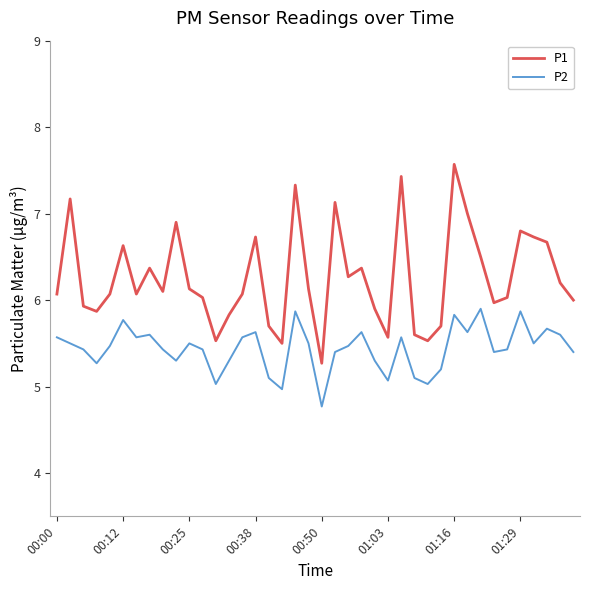

What is the greatest value displayed?

7.6